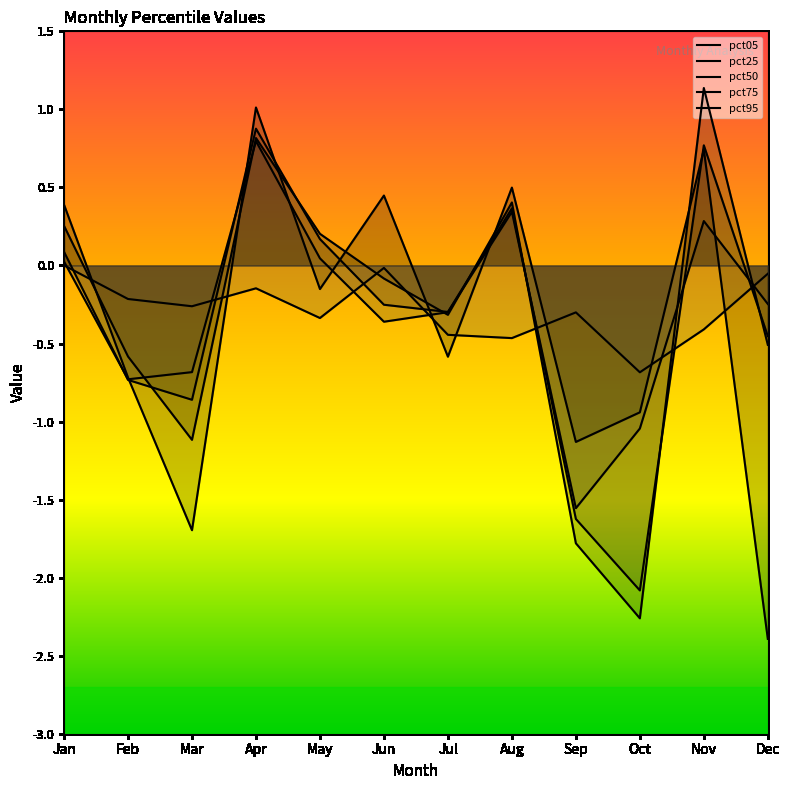

What are all the series names shown in the legend?

pct05, pct25, pct50, pct75, pct95